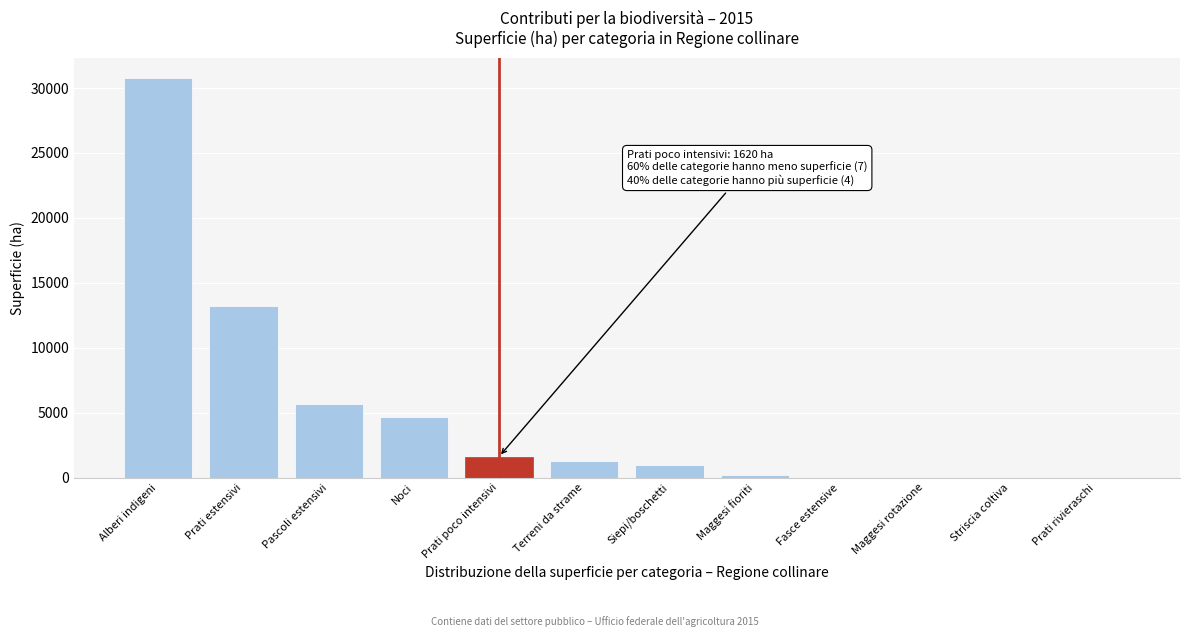

What is the sum of all values?

58519